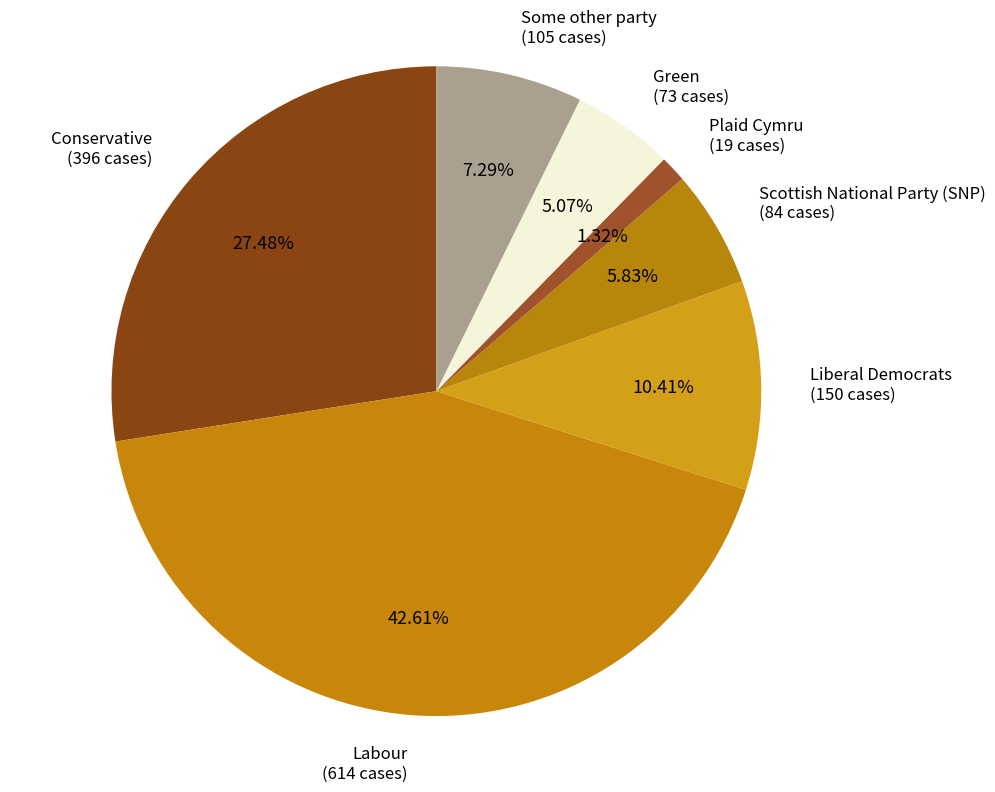

What is the ratio of the value at Green (73 cases) to the value at Scottish National Party (SNP) (84 cases)?

0.9